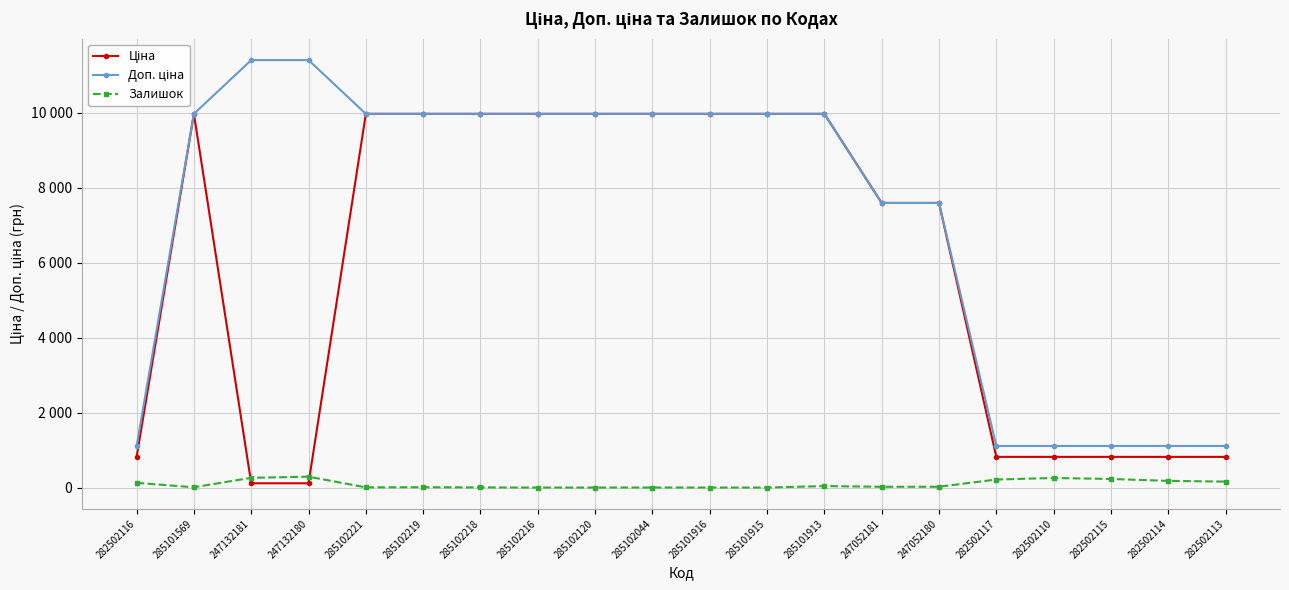

Reading left to right, list all the values displayed in this chart.

Ціна: 818.5	9975.0	114.1	114.1	9975.0	9975.0	9975.0	9975.0	9975.0	9975.0	9975.0	9975.0	9975.0	7596.5	7596.5	818.5	818.5	818.5	818.5	818.5
Доп. ціна: 1109.2	9975.0	11410.0	11410.0	9975.0	9975.0	9975.0	9975.0	9975.0	9975.0	9975.0	9975.0	9975.0	7596.5	7596.5	1109.2	1109.2	1109.2	1109.2	1109.2
Залишок: 125.0	7.0	260.0	290.0	5.0	9.0	3.0	0.0	0.0	1.0	0.0	0.0	39.0	20.0	21.0	214.0	255.0	229.0	178.0	158.0